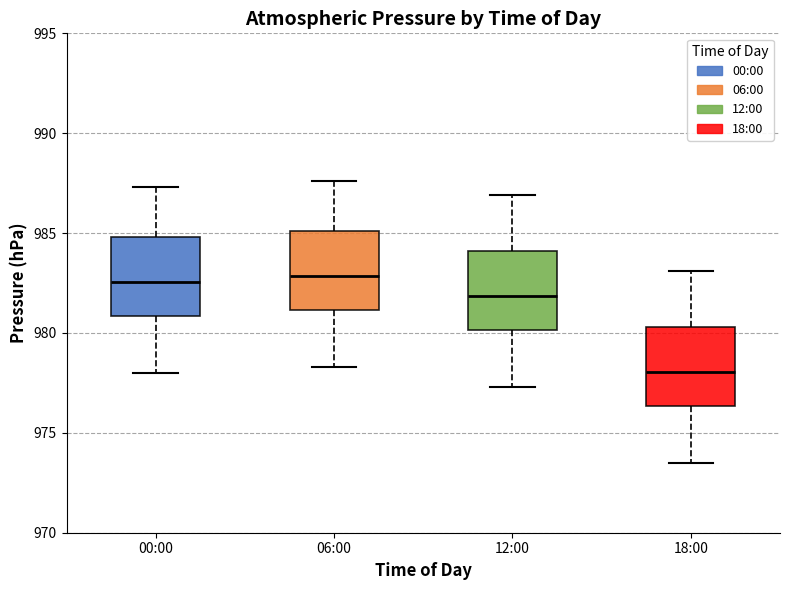

Where is the lower edge of the box for 00:00 on the y-axis? The values are not printed on the chart, so give them approximately, as read against the axis.

981.0